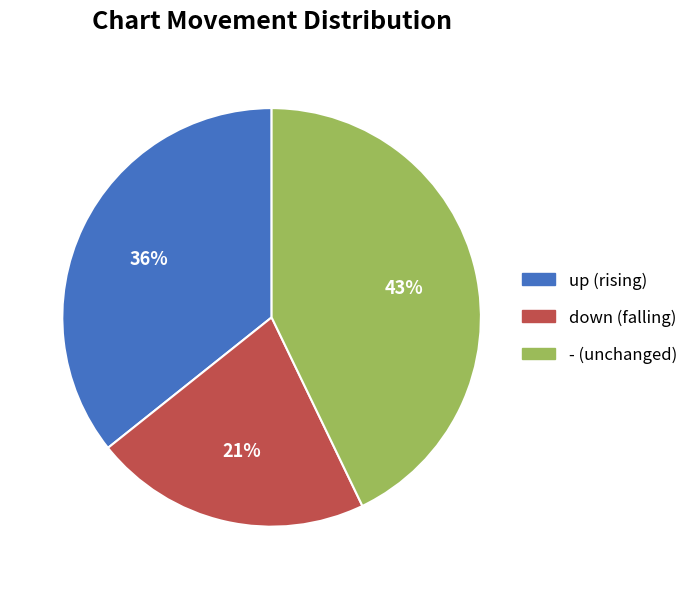

To the nearest percent, what portion does down represent?

21%